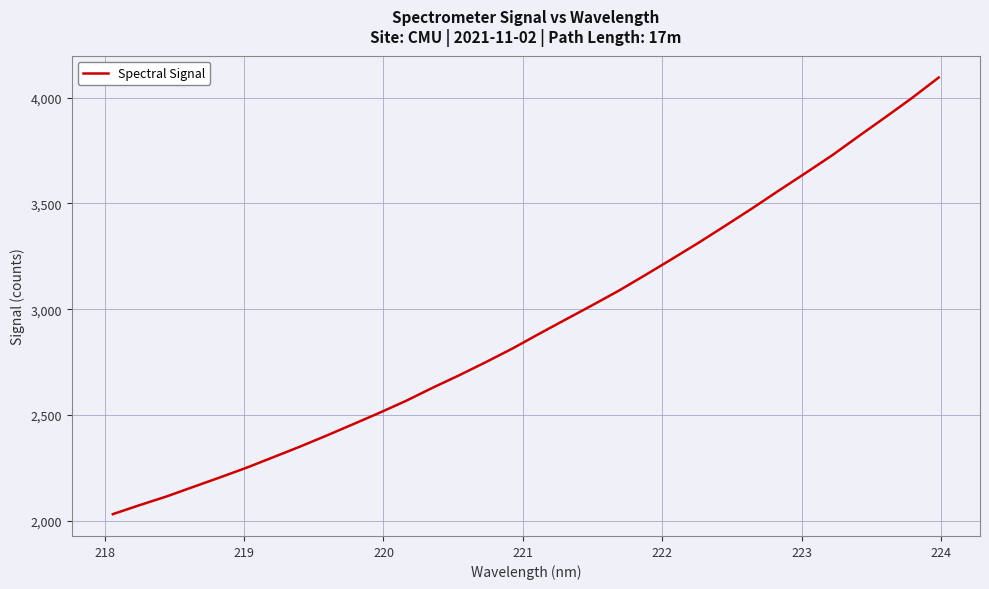

What is the greatest value displayed?

4095.5